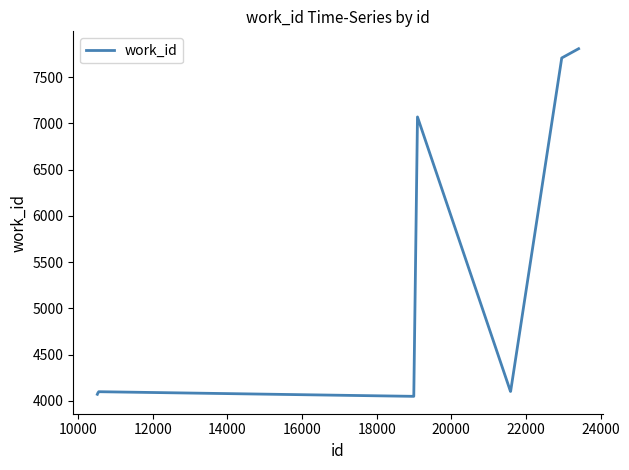

How many lines are shown in the chart?

1